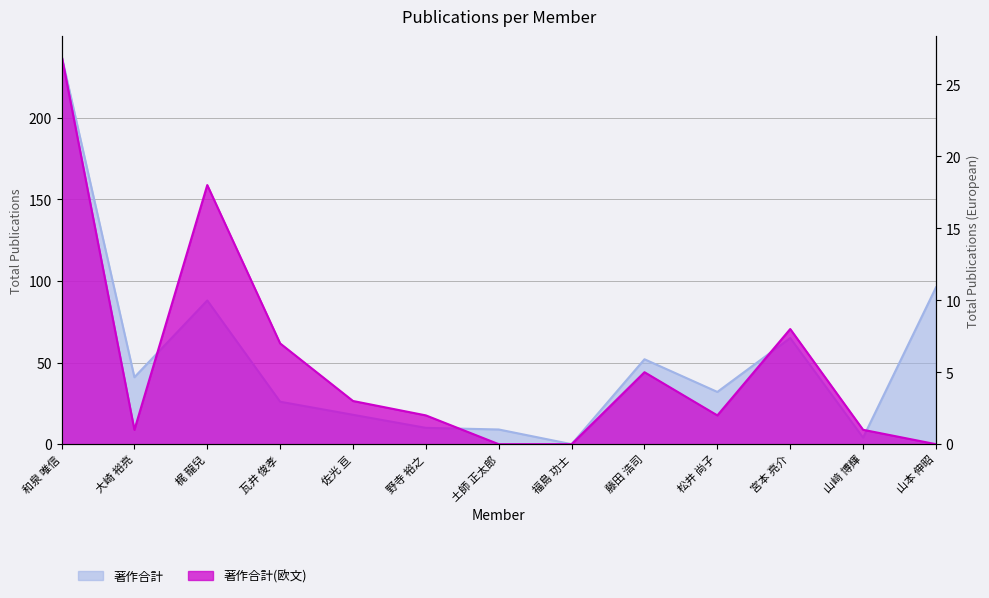

What is the label of the 9th point from the right?

佐光 亘